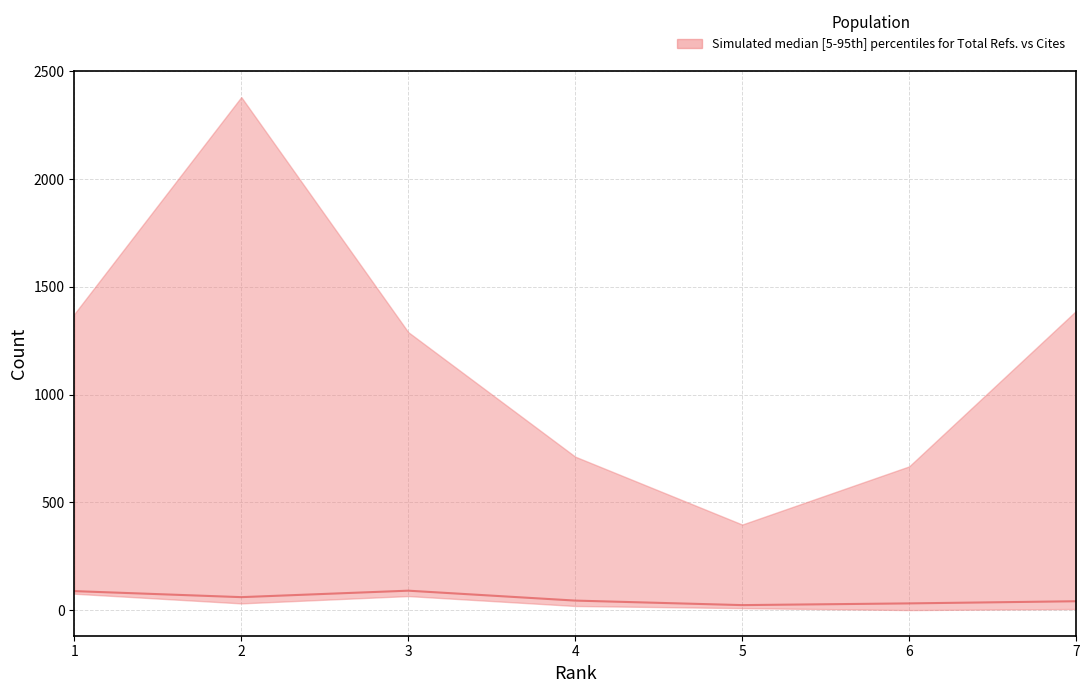

What is the sum of all values?

377